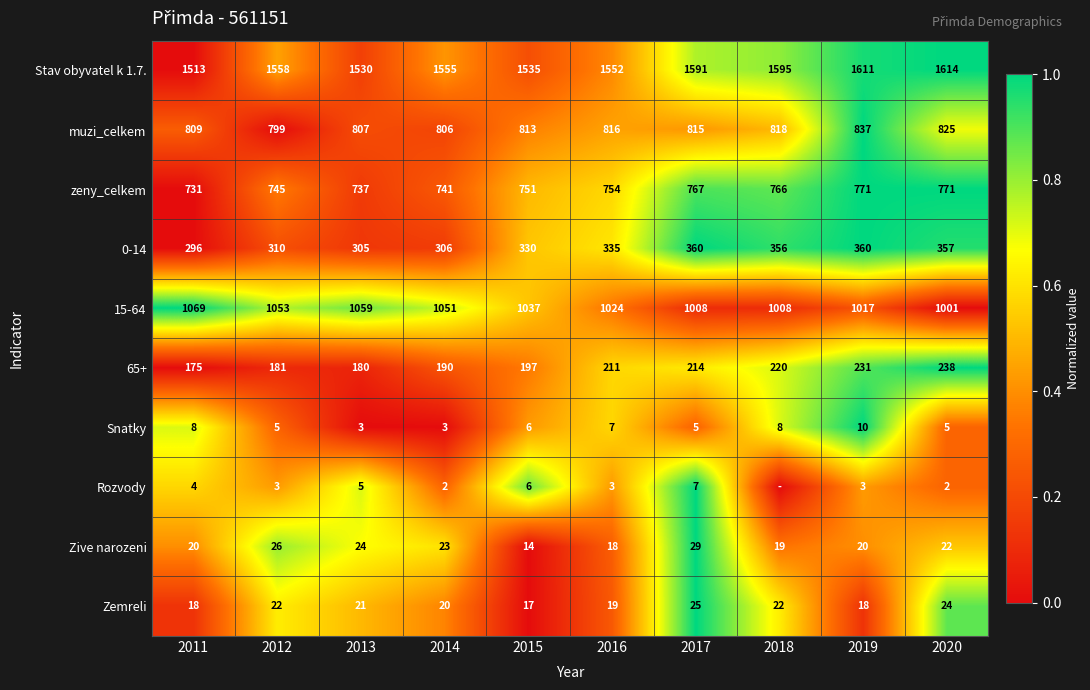

At which label does Zive narozeni reach its minimum?

2015